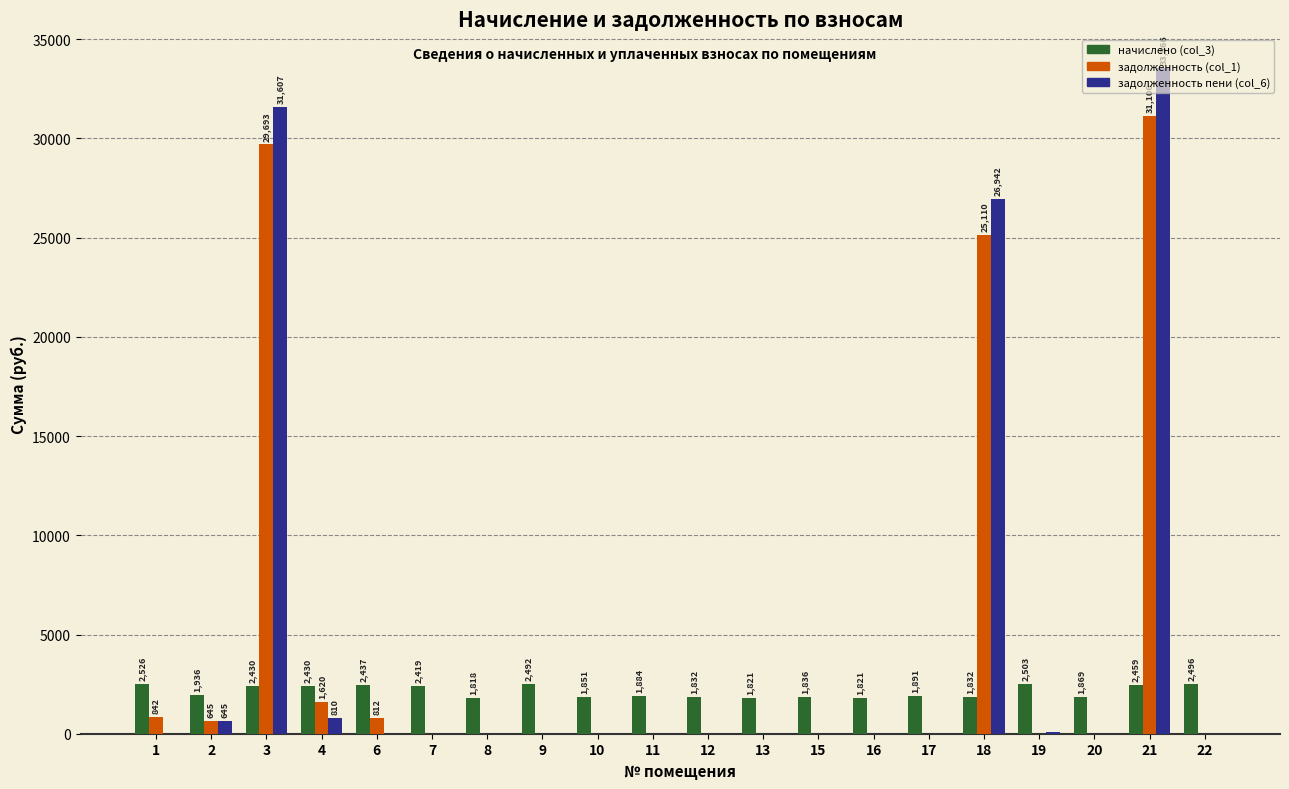

Which series has the largest total across all categories?

задолженность пени (col_6)